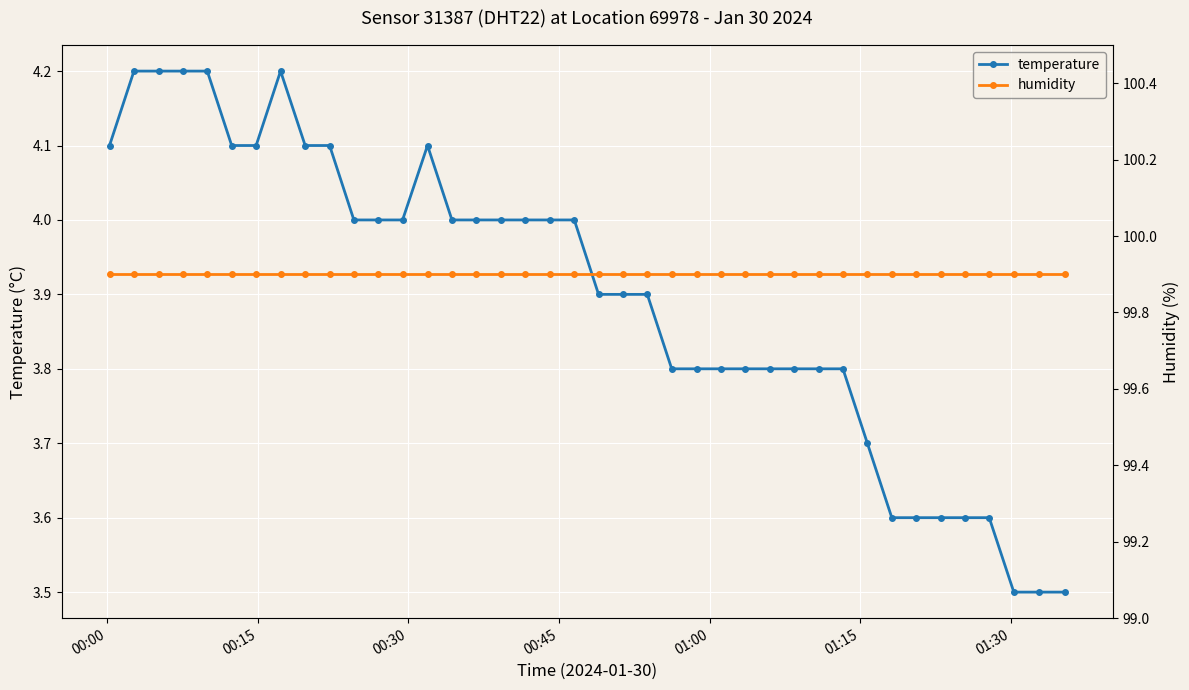

True or false: humidity and temperature intersect in this chart.

False